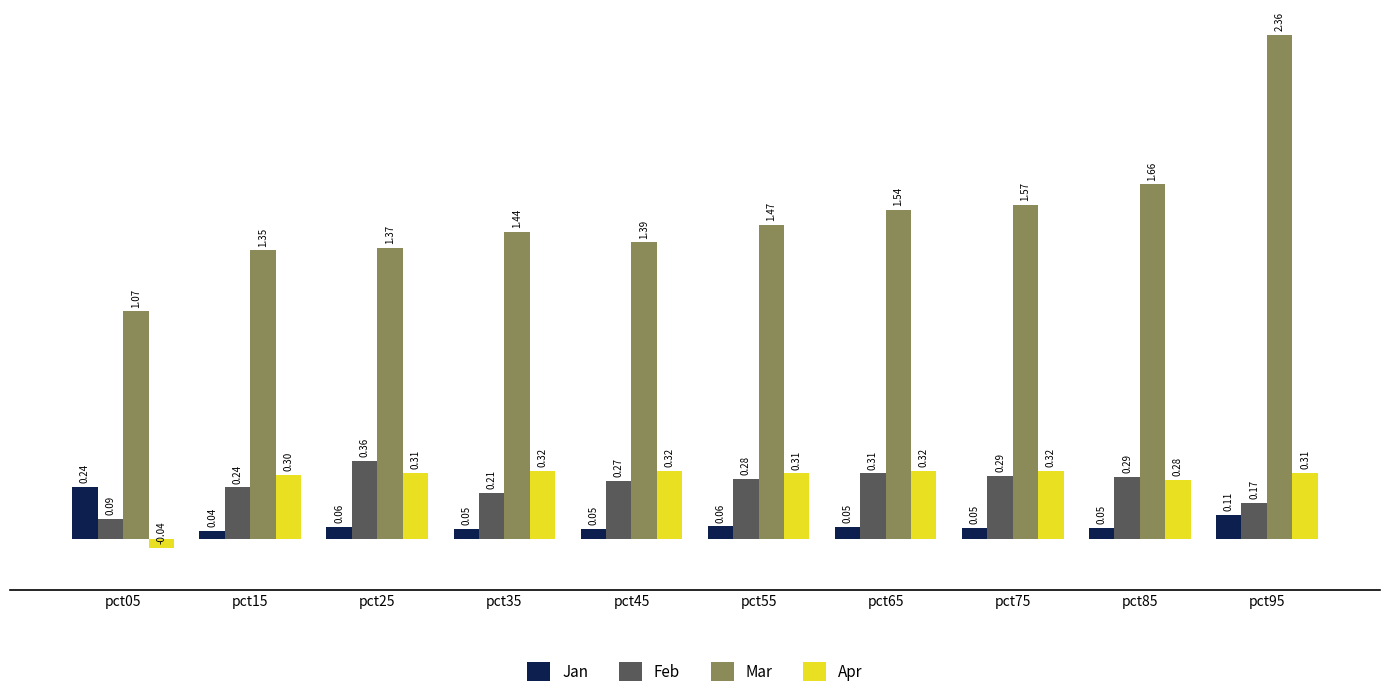

How many bars are there in total?

40